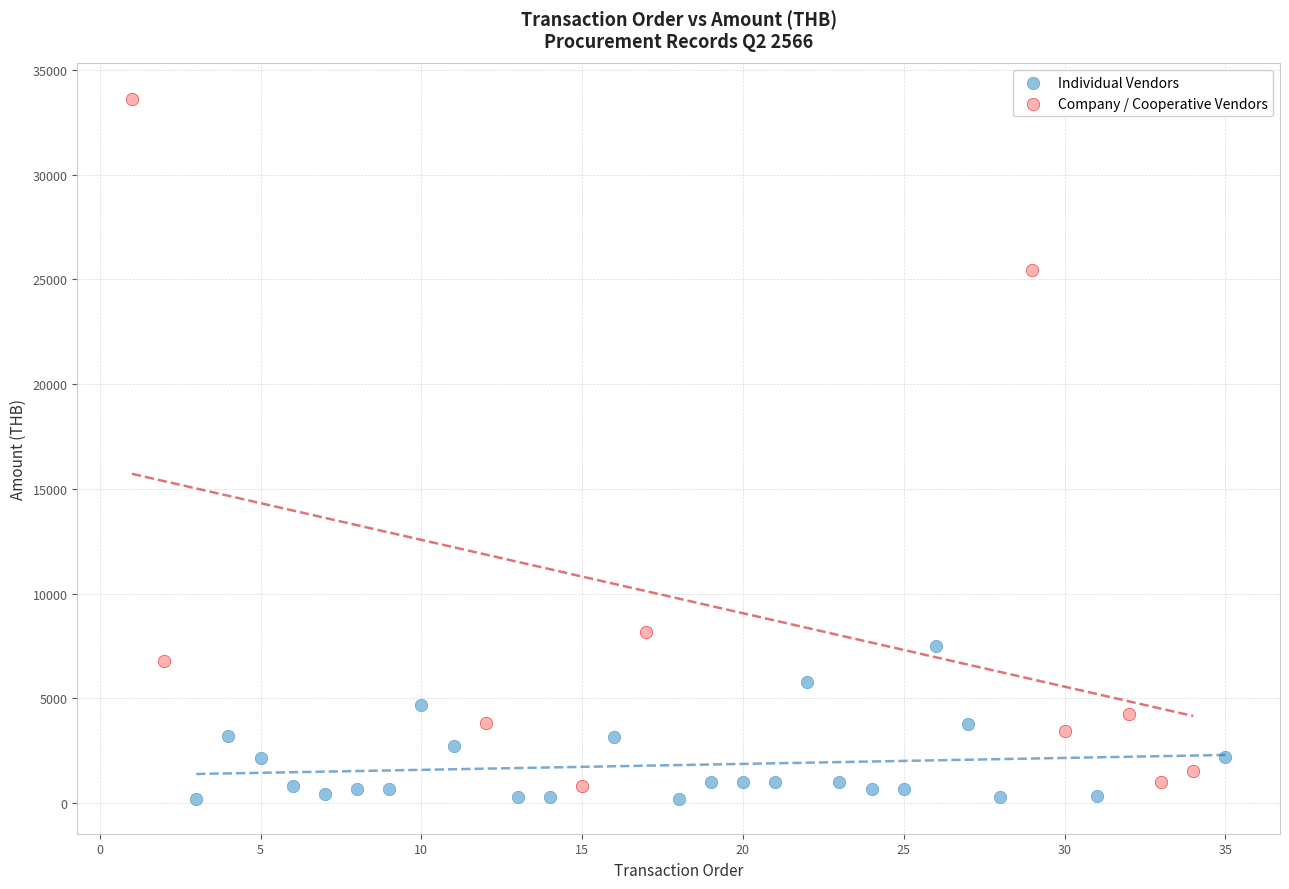

What are all the series names shown in the legend?

Individual Vendors, Company / Cooperative Vendors